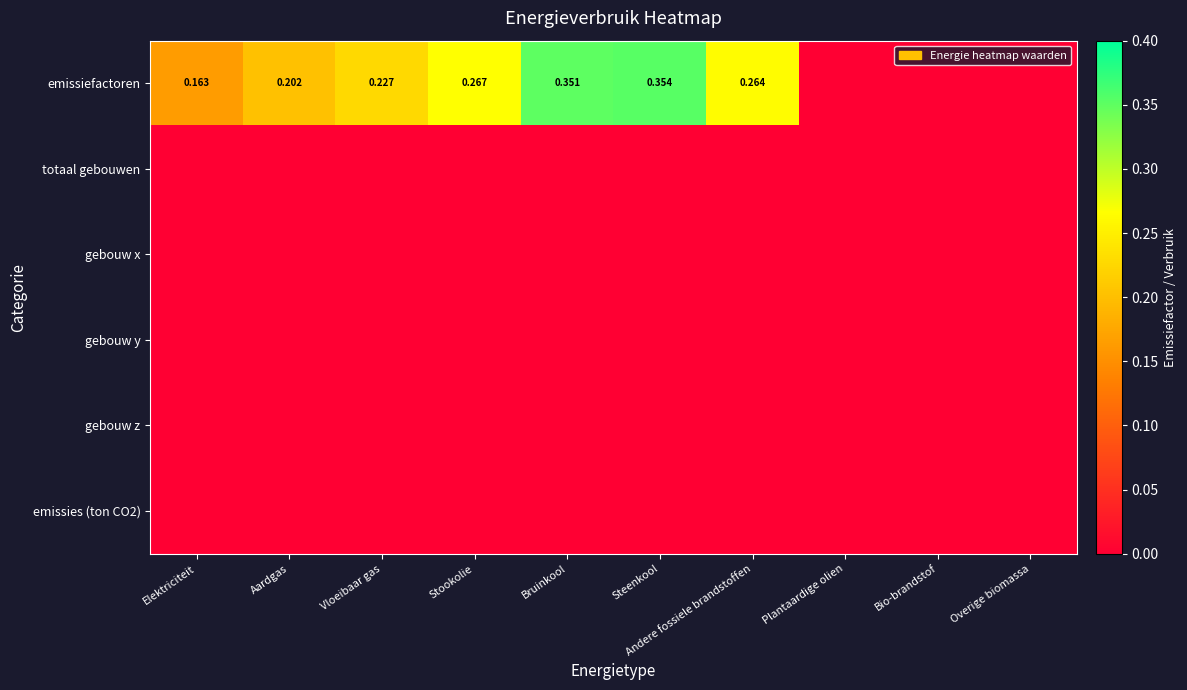

Is the value of gebouw y at Bruinkool greater than the value of totaal gebouwen at Andere fossiele brandstoffen?

No